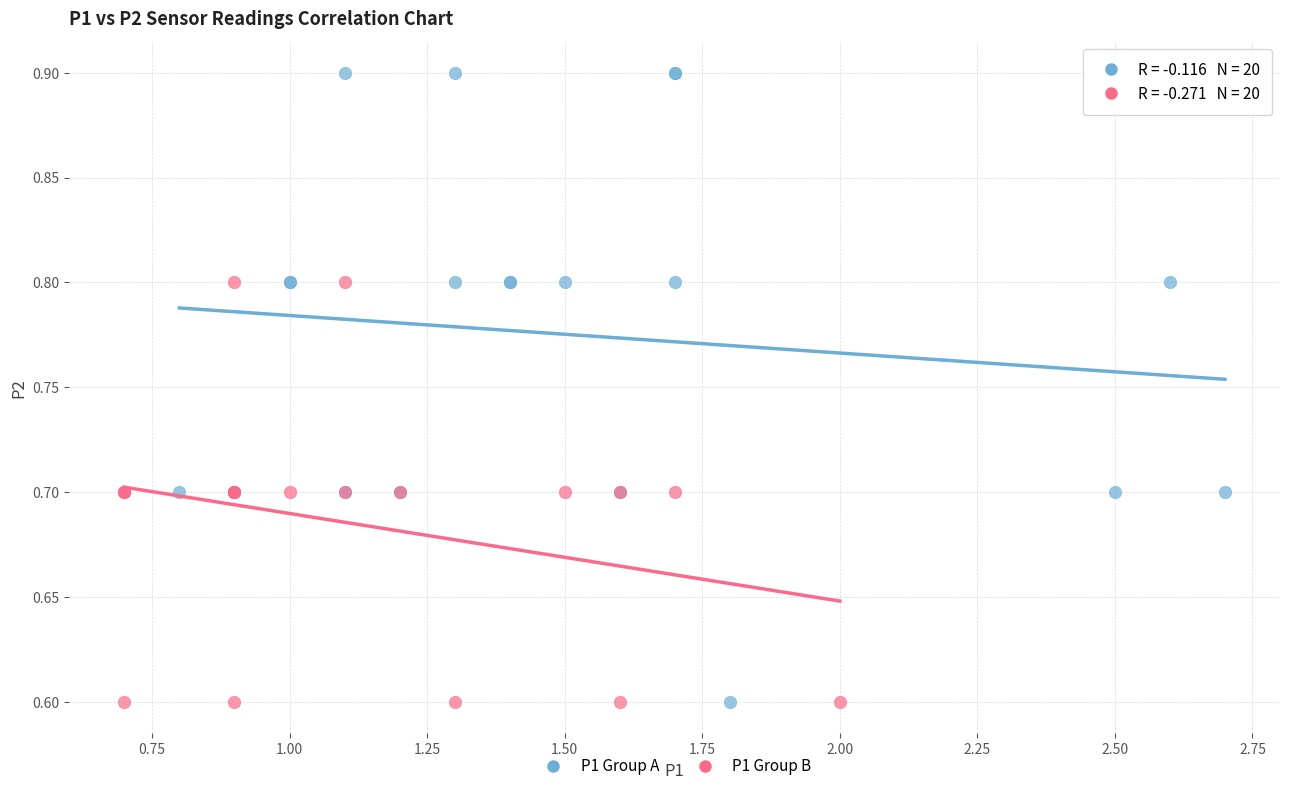

Which series has the widest spread of Y values?

P1 Group A